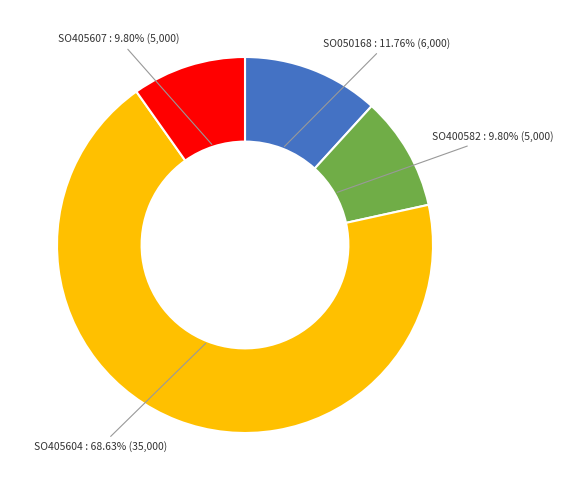

Which has a higher value, SO405604 or SO405607?

SO405604